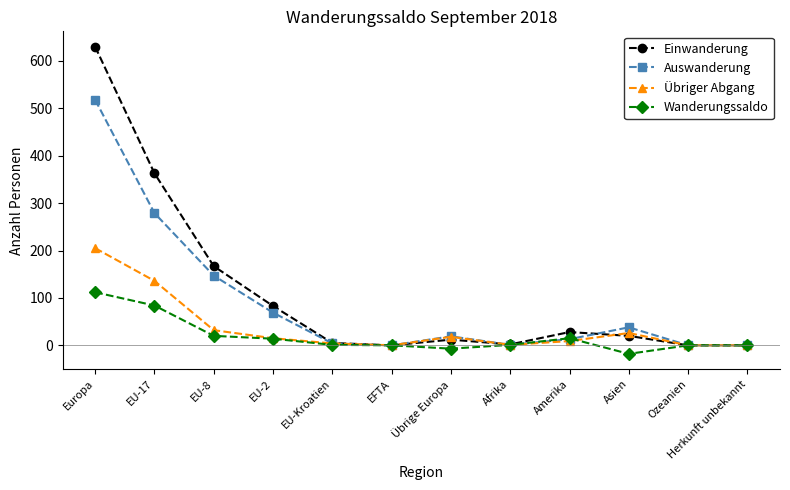

What is the difference between the second highest and minimum values in the Einwanderung series?

363